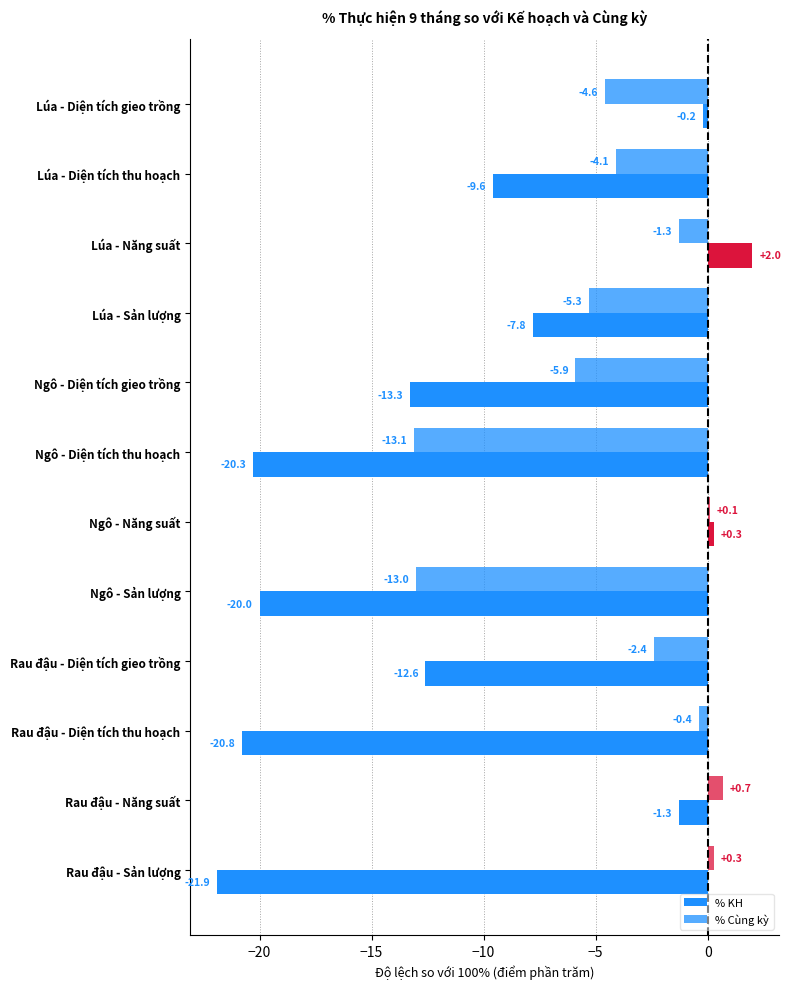

How many data points in % KH are above -9?

5